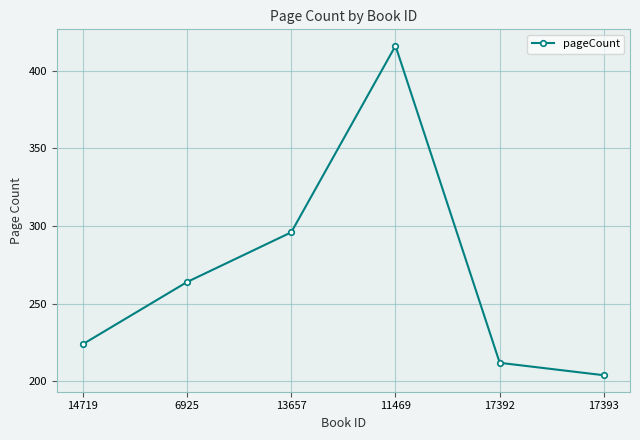

What is the difference between the values at 13657 and 11469?

120